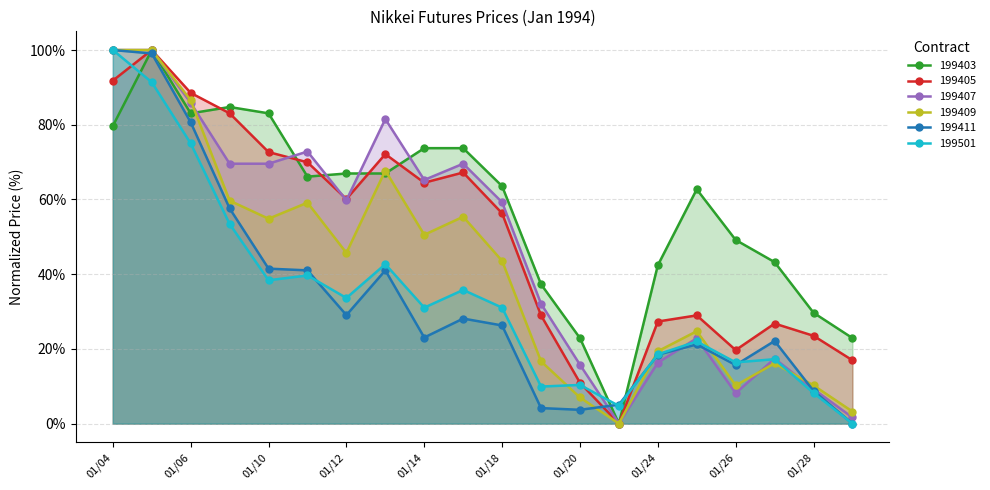

Where is 199409 nearest to the value 50?

01/14